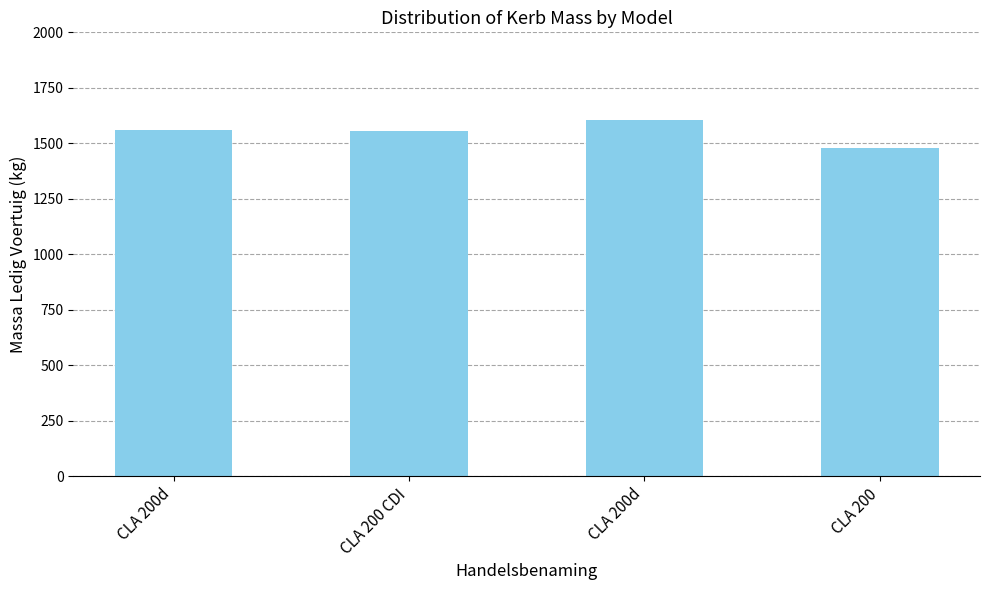

The chart shows a value of 1480 at CLA 200. True or false?

True